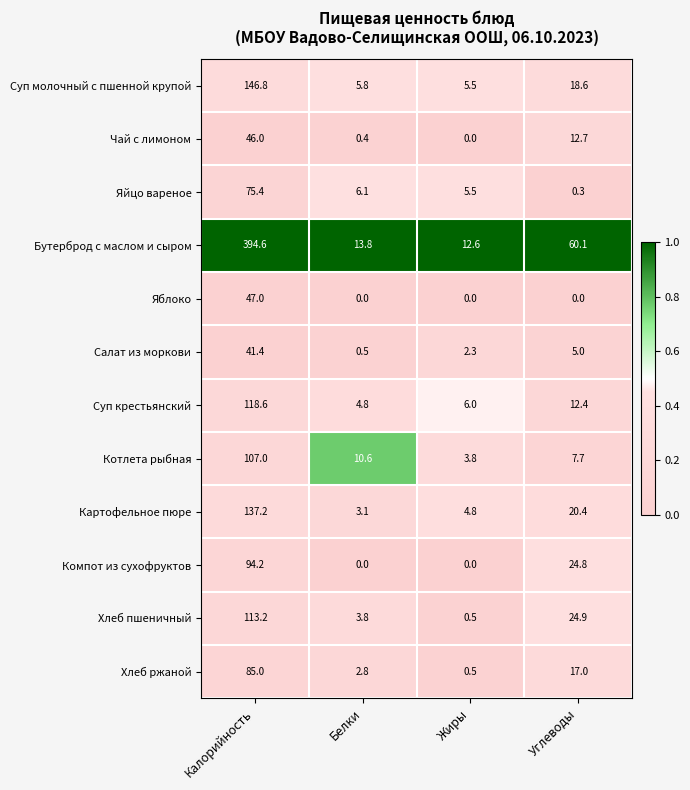

What is the difference between the highest and lowest values at Жиры?

12.6